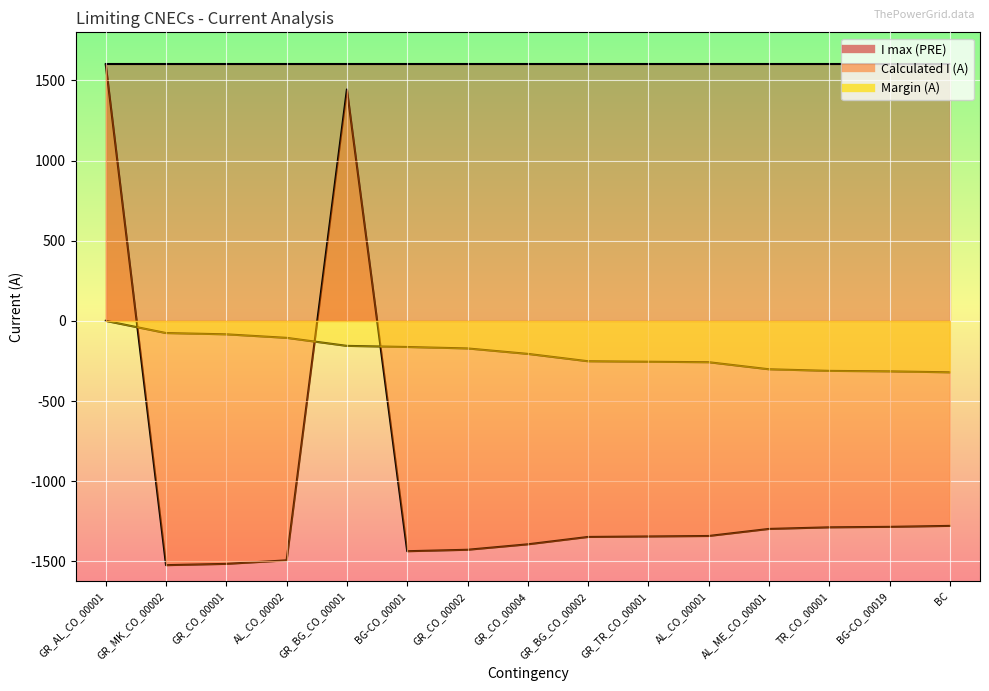

What is the average value of the Calculated I (A) series?

-996